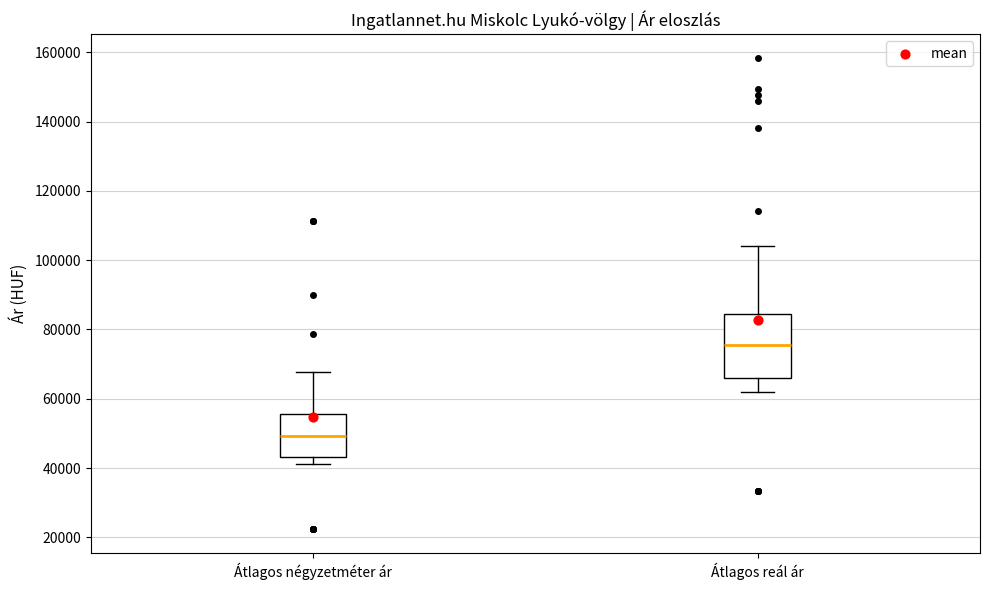

Which box's median line is the highest?

Átlagos reál ár